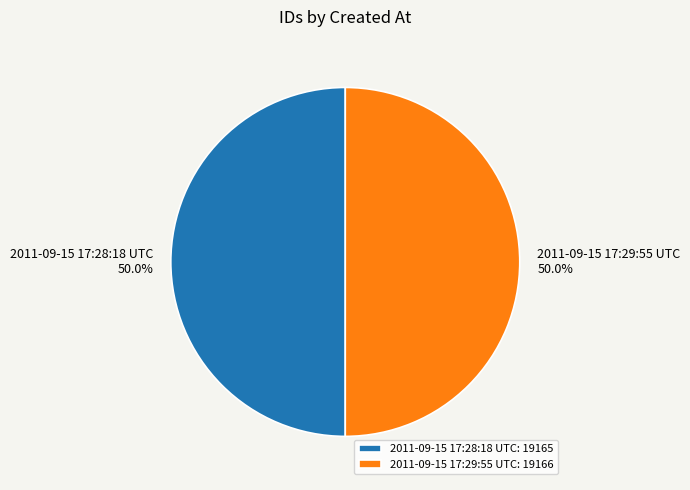

What is the ratio of the value at 2011-09-15 17:28:18 UTC to the value at 2011-09-15 17:29:55 UTC?

1.0